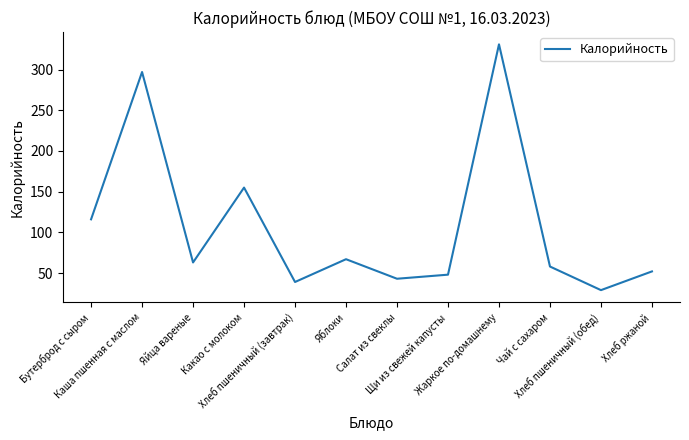

Rank the categories by value from highest to lowest.

Жаркое по-домашнему, Каша пшенная с маслом, Какао с молоком, Бутерброд с сыром, Яблоки, Яйца вареные, Чай с сахаром, Хлеб ржаной, Щи из свежей капусты, Салат из свеклы, Хлеб пшеничный (завтрак), Хлеб пшеничный (обед)